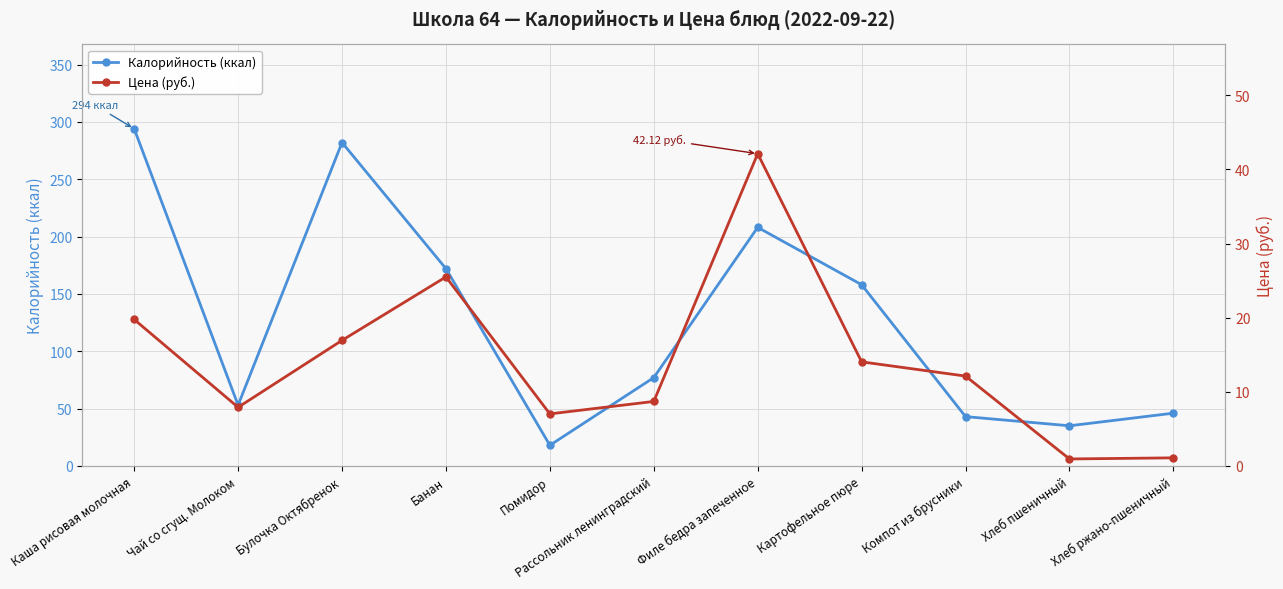

Reading left to right, what are all the values shown in this chart?

Калорийность (ккал): 294.0	53.0	282.0	172.0	18.0	77.0	208.0	158.0	43.0	35.0	46.0
Цена (руб.): 19.8	7.9	16.9	25.5	7.0	8.7	42.1	14.0	12.1	0.9	1.1